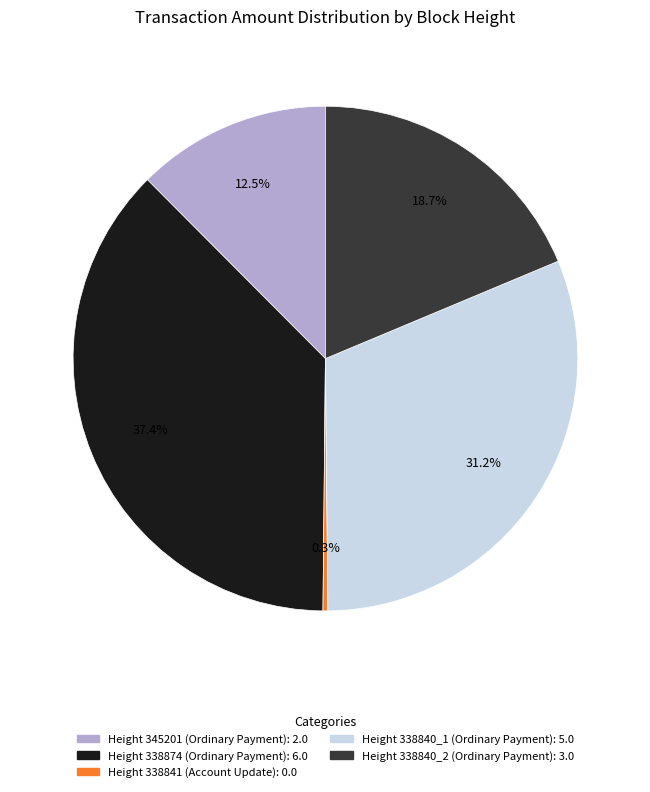

To the nearest percent, what is the difference between the largest and smallest slice percentages?

37%